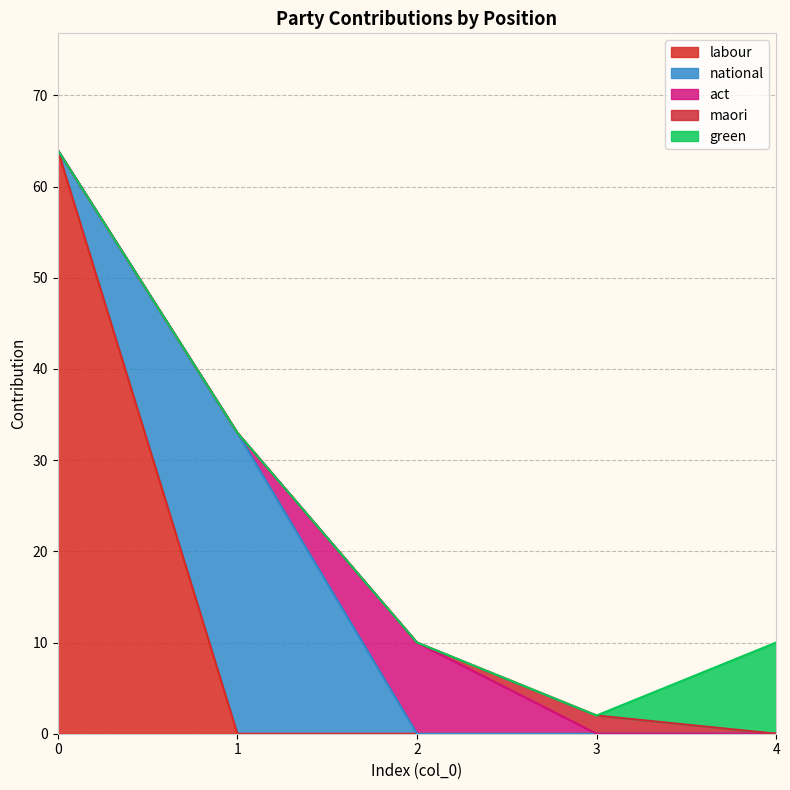

At which category does the chart reach its minimum across all series?

1